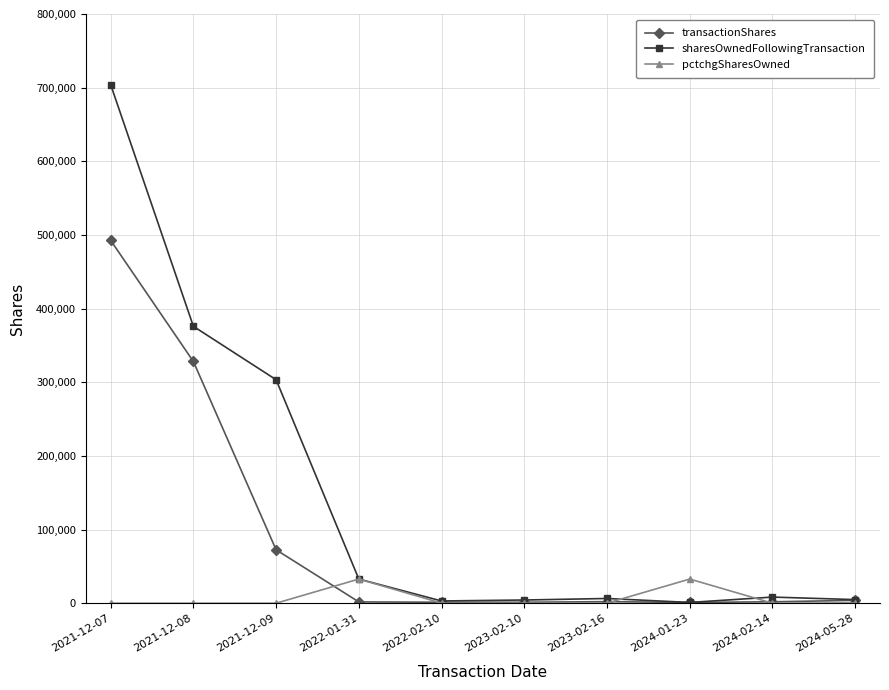

Where is sharesOwnedFollowingTransaction nearest to the value 352565?

2021-12-08